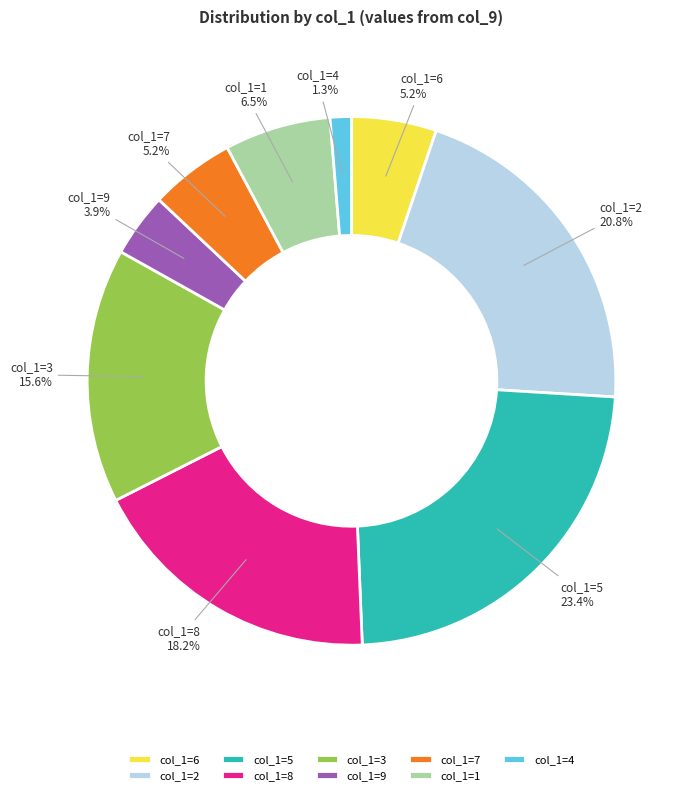

Which has a higher value, col_1=7 or col_1=2?

col_1=2